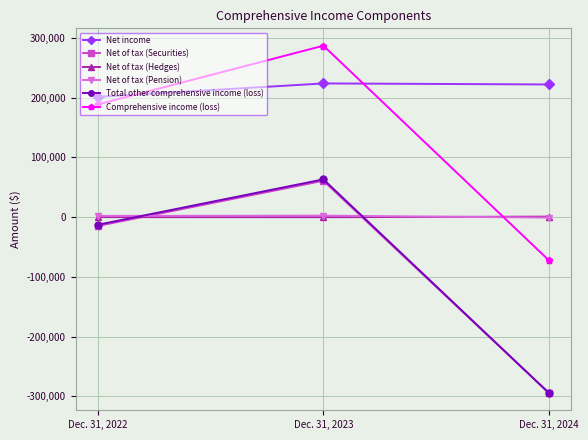

The value of Net of tax (Pension) at Dec. 31, 2024 is -785. True or false?

True